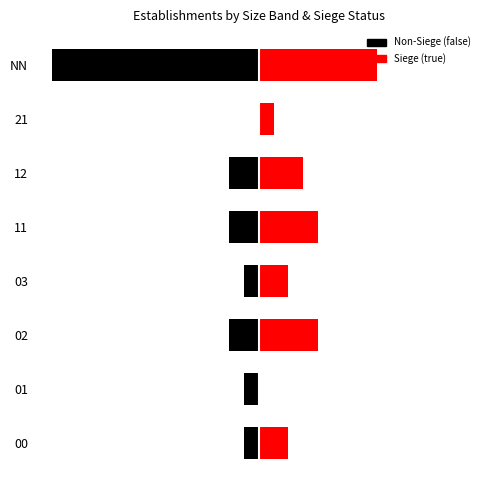

What is the maximum value shown in the chart?

8